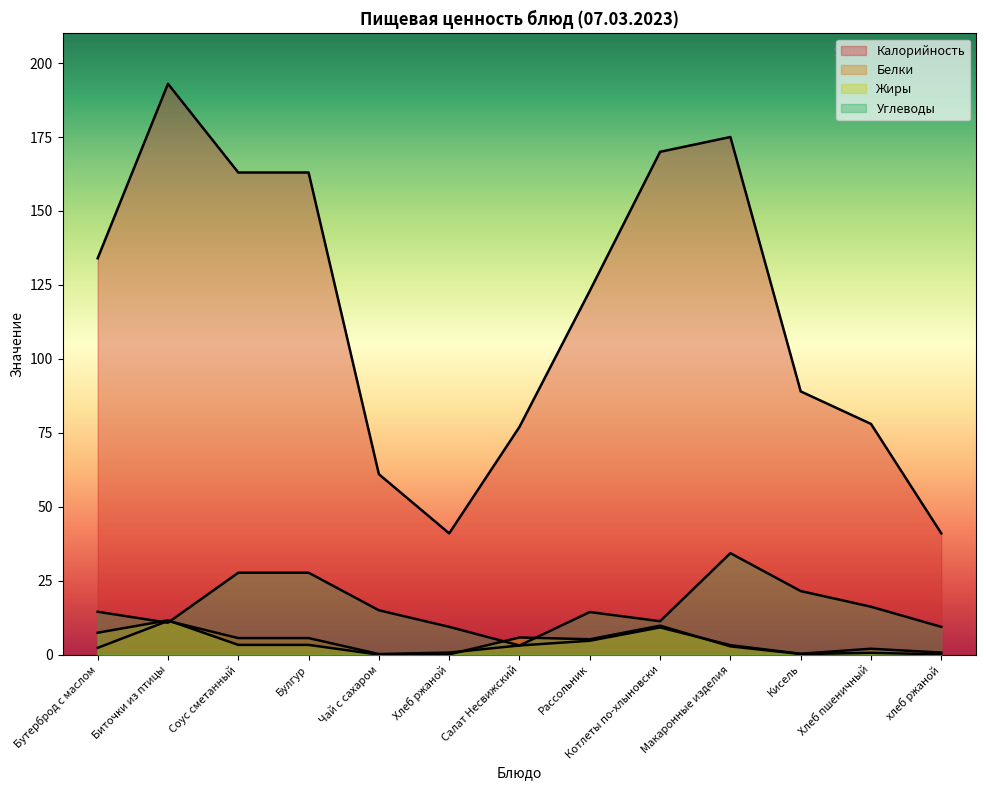

Between which two adjacent categories do Жиры and Белки first intersect?

Биточки из птицы and Соус сметанный